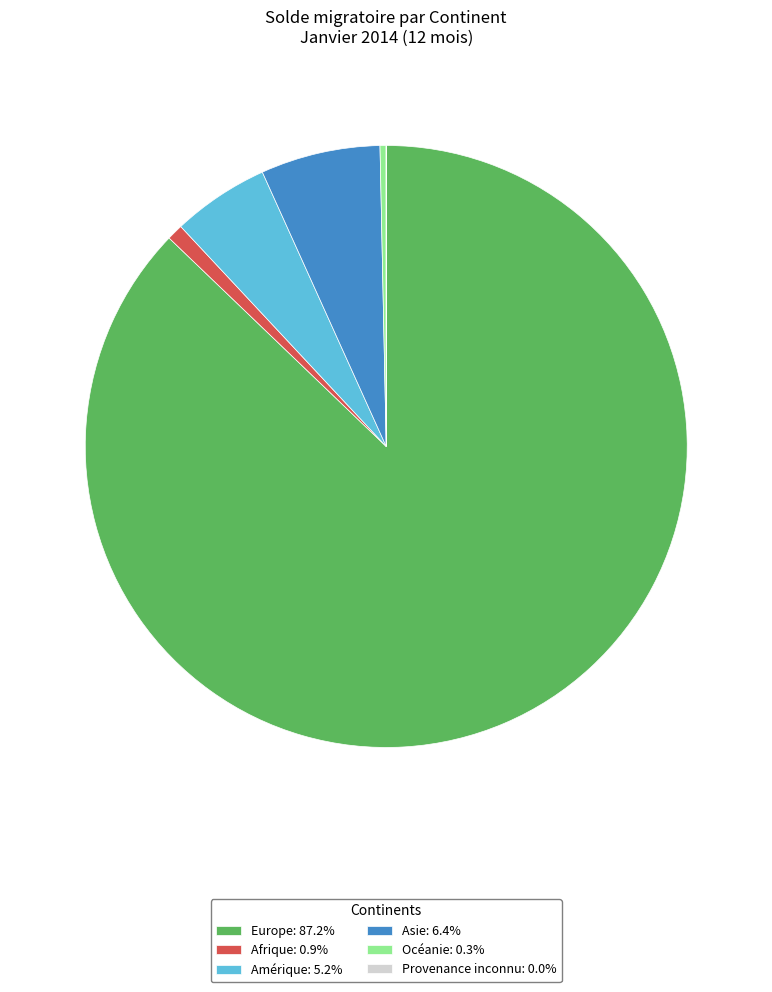

Does Europe: 87.2% account for over 50% of the chart?

Yes